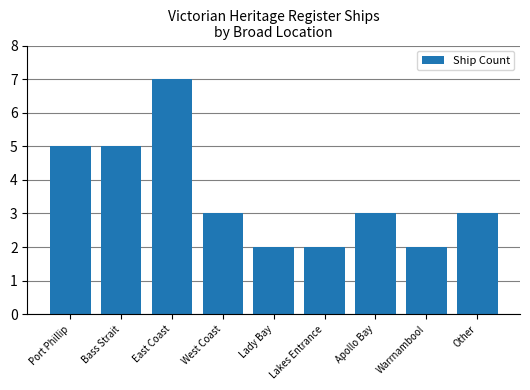

Between Other and East Coast, which is larger?

East Coast